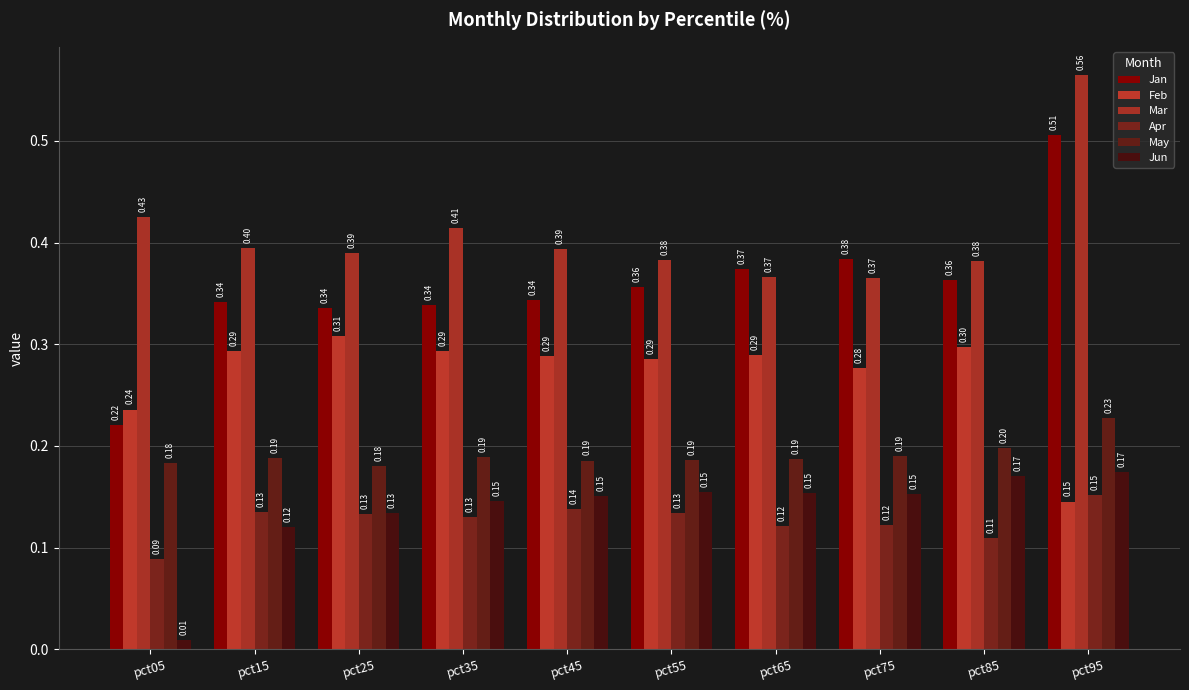

Reading left to right, extract all data points from this chart.

Jan: 0.2	0.3	0.3	0.3	0.3	0.4	0.4	0.4	0.4	0.5
Feb: 0.2	0.3	0.3	0.3	0.3	0.3	0.3	0.3	0.3	0.1
Mar: 0.4	0.4	0.4	0.4	0.4	0.4	0.4	0.4	0.4	0.6
Apr: 0.1	0.1	0.1	0.1	0.1	0.1	0.1	0.1	0.1	0.2
May: 0.2	0.2	0.2	0.2	0.2	0.2	0.2	0.2	0.2	0.2
Jun: 0.0	0.1	0.1	0.1	0.2	0.2	0.2	0.2	0.2	0.2